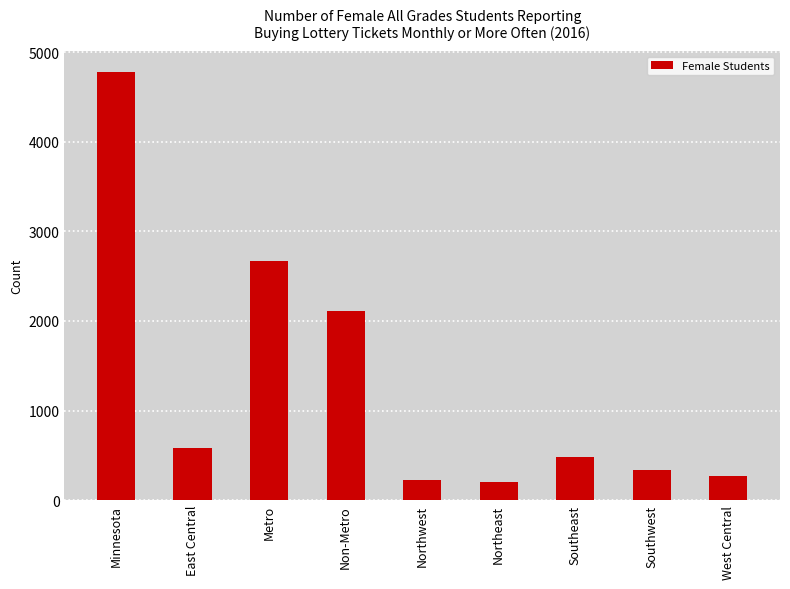

What position from the left is East Central?

2